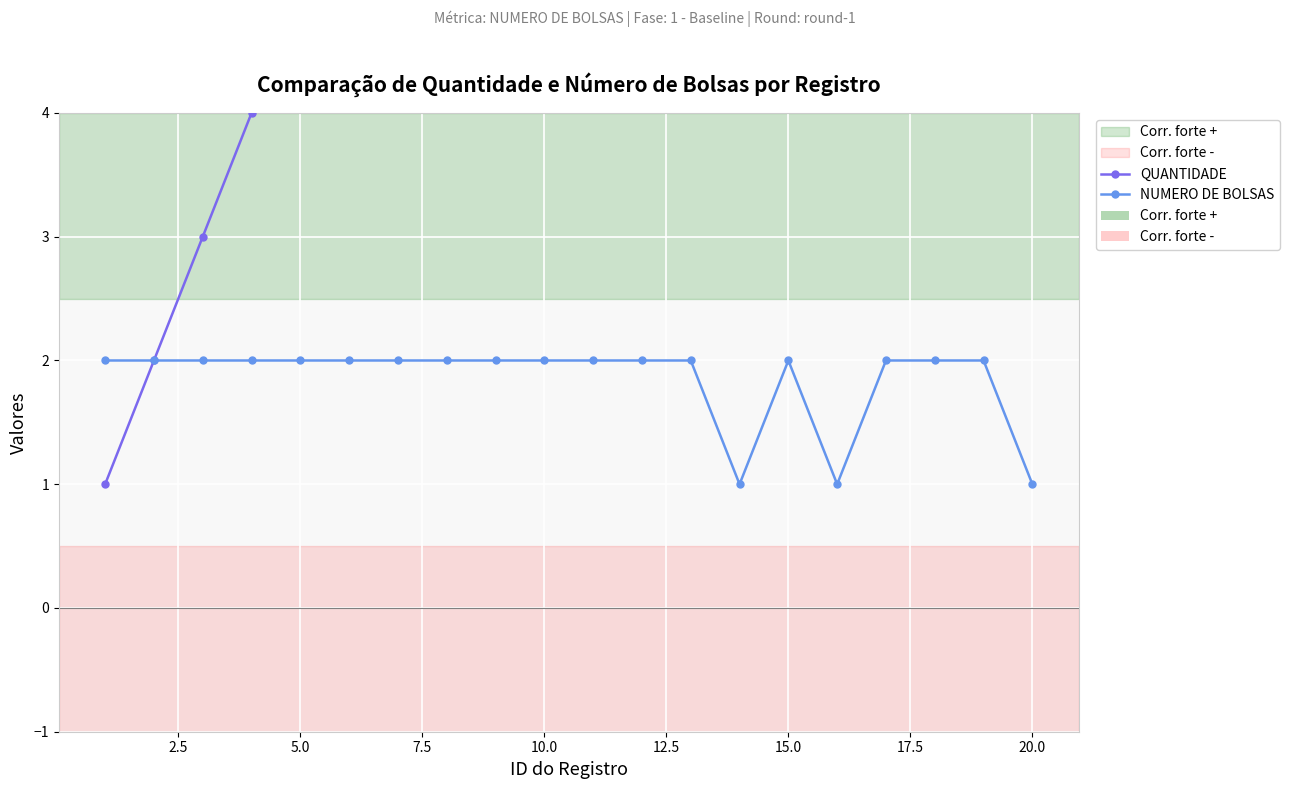

Reading left to right, what are all the values shown in this chart?

QUANTIDADE: 1	2	3	4	5	6	7	8	9	10	11	12	13	14	15	16	17	18	19	20
NUMERO DE BOLSAS: 2	2	2	2	2	2	2	2	2	2	2	2	2	1	2	1	2	2	2	1